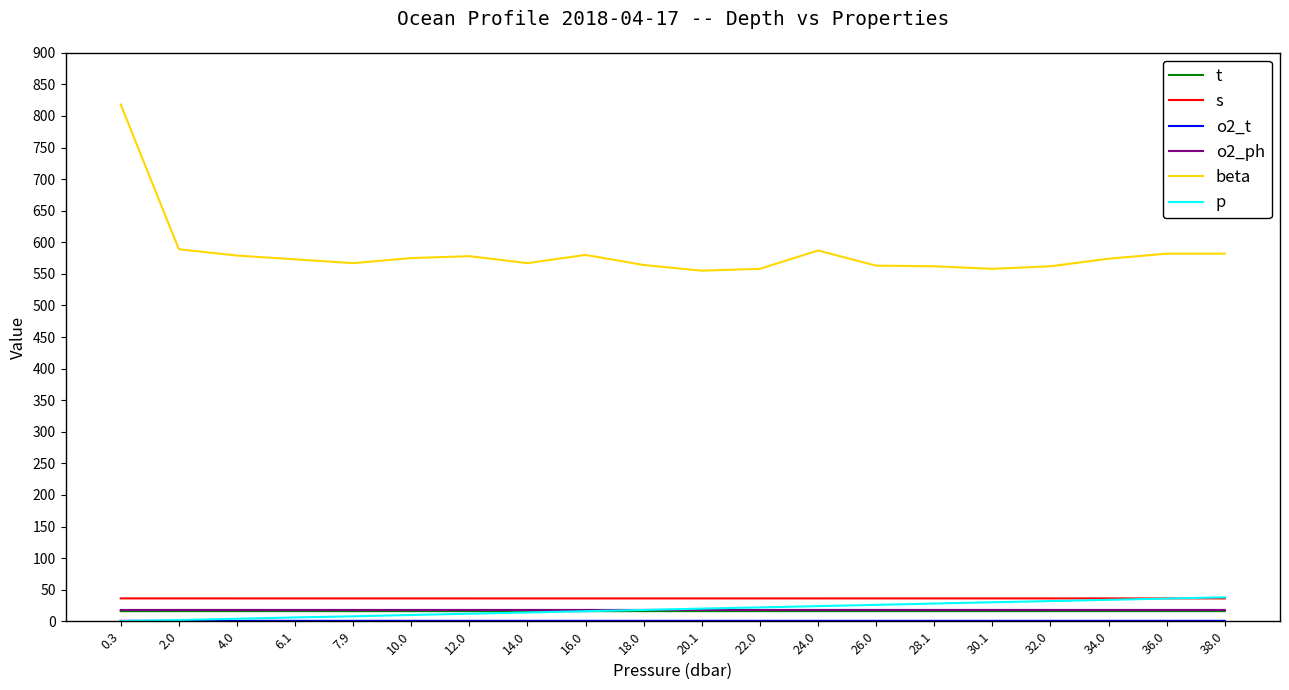

How many series are shown in this chart?

6